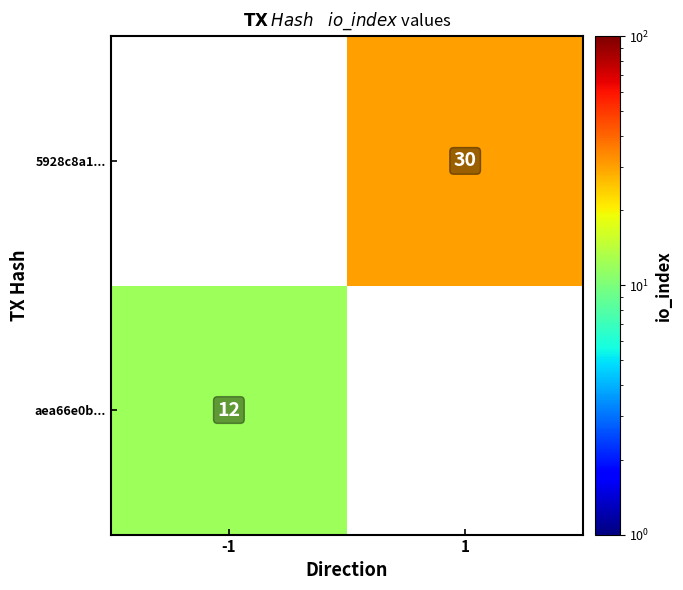

The 5928c8a1... series shows 44 at 1. True or false?

False